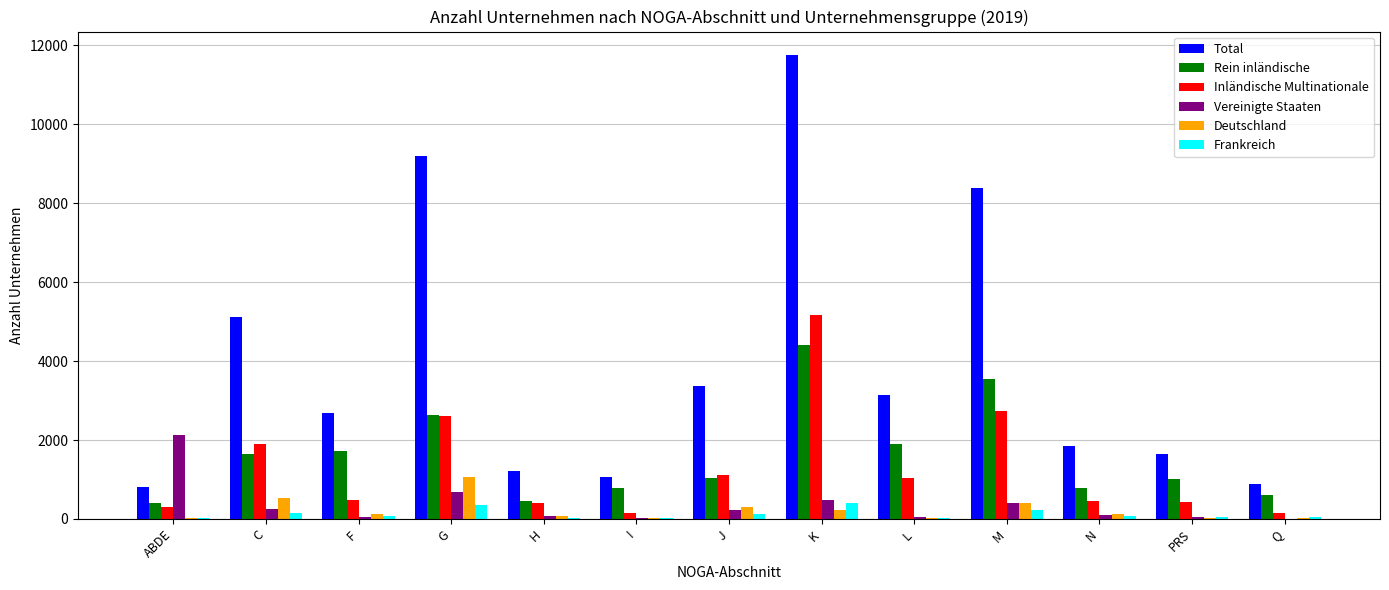

What is the greatest value displayed?

11754